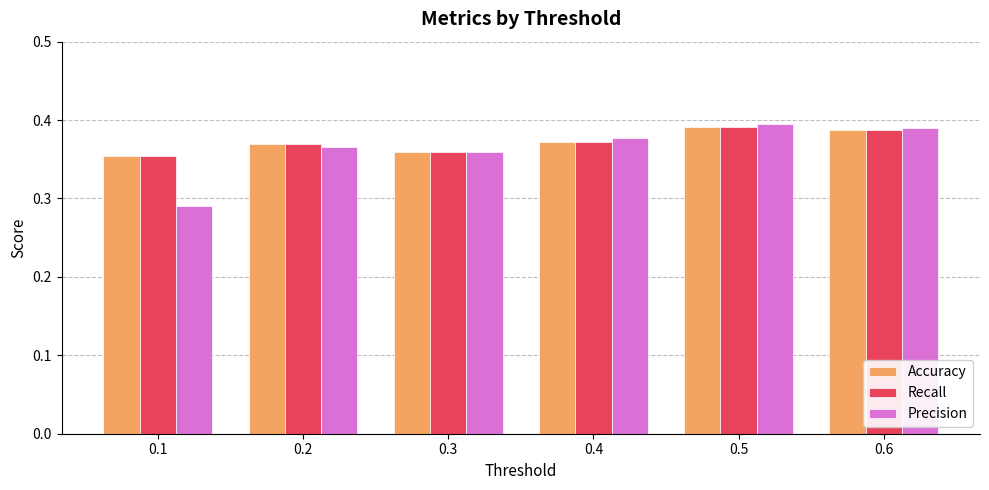

Count the Accuracy values in the range 0 to 1.

6